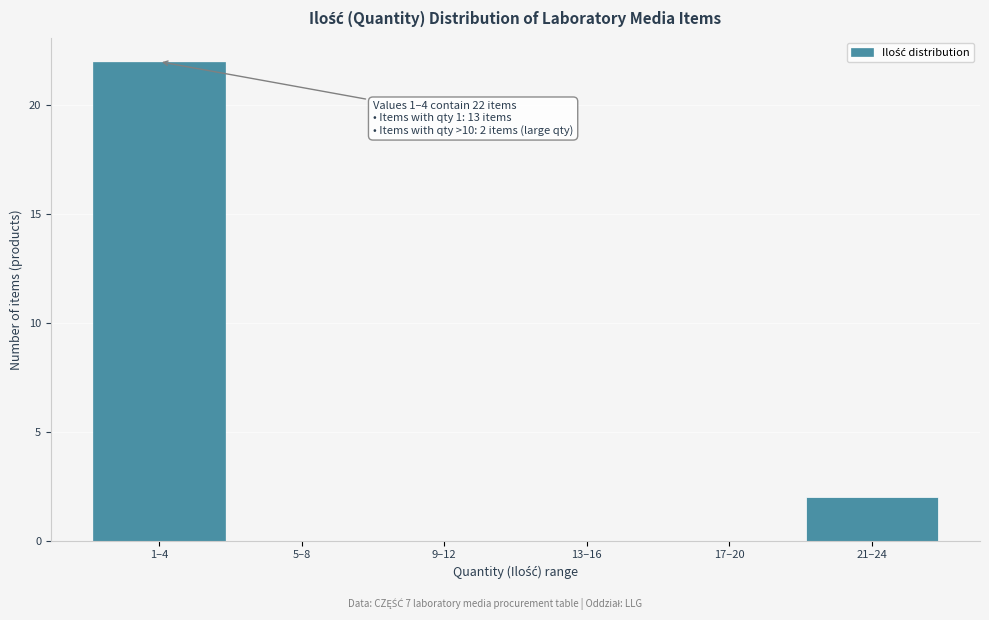

Reading right to left, extract all data points from this chart.

21–24=2	17–20=0	13–16=0	9–12=0	5–8=0	1–4=22